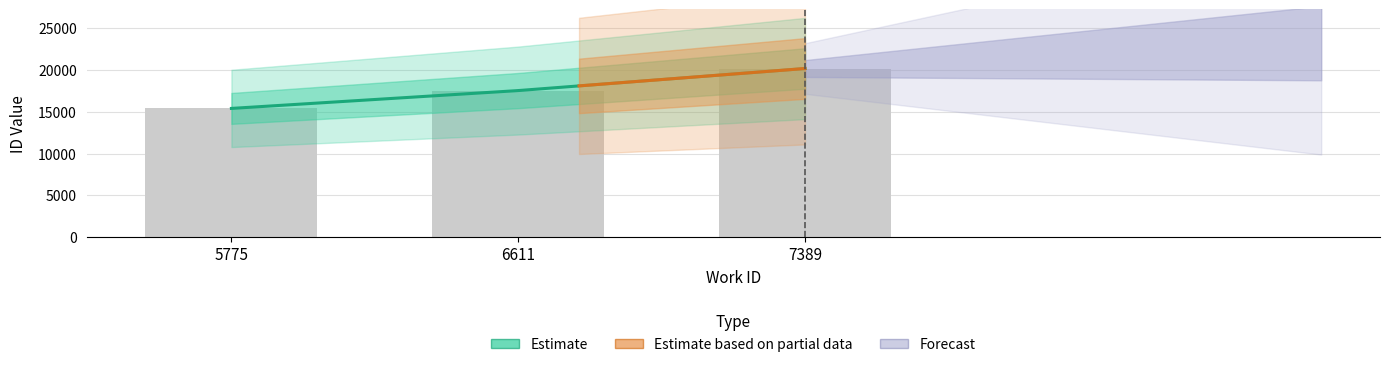

How many bars are there in total?

3